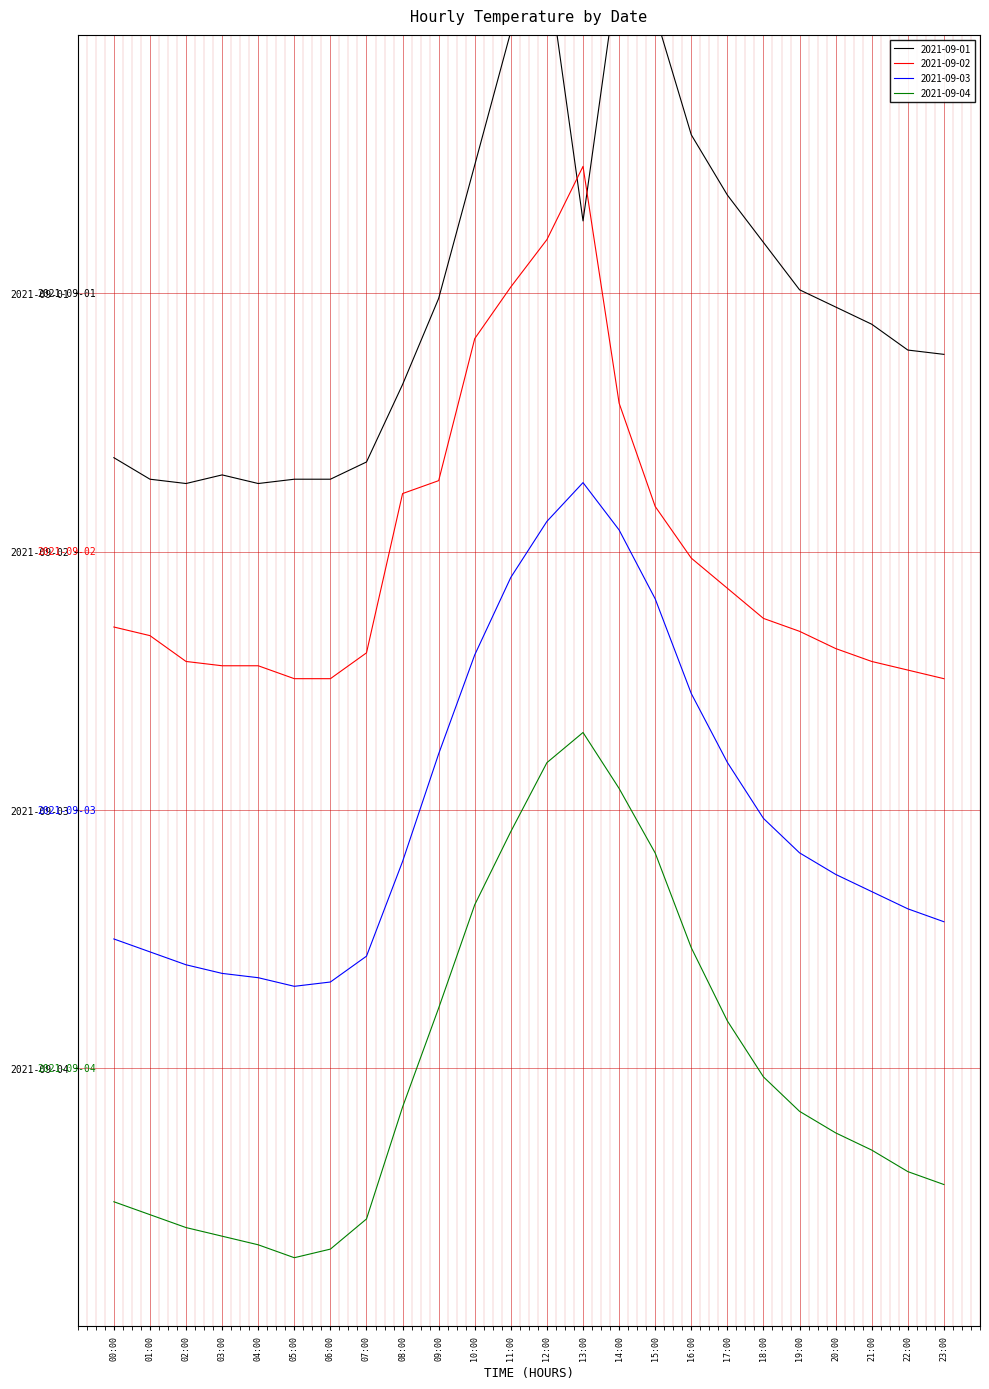

Reading right to left, list all the values displayed in this chart.

2021-09-01: 23:00=16.6	22:00=16.7	21:00=17.3	20:00=17.7	19:00=18.1	18:00=19.2	17:00=20.3	16:00=21.7	15:00=24.5	14:00=25.7	13:00=19.7	12:00=25.7	11:00=24.1	10:00=21.0	09:00=17.9	08:00=15.9	07:00=14.1	06:00=13.7	05:00=13.7	04:00=13.6	03:00=13.8	02:00=13.6	01:00=13.7	00:00=14.2
2021-09-02: 23:00=9.0	22:00=9.2	21:00=9.4	20:00=9.7	19:00=10.1	18:00=10.4	17:00=11.1	16:00=11.8	15:00=13.0	14:00=15.4	13:00=20.9	12:00=19.2	11:00=18.1	10:00=16.9	09:00=13.6	08:00=13.3	07:00=9.6	06:00=9.0	05:00=9.0	04:00=9.3	03:00=9.3	02:00=9.4	01:00=10.0	00:00=10.2
2021-09-03: 23:00=3.4	22:00=3.7	21:00=4.1	20:00=4.5	19:00=5.0	18:00=5.8	17:00=7.1	16:00=8.7	15:00=10.9	14:00=12.5	13:00=13.6	12:00=12.7	11:00=11.4	10:00=9.6	09:00=7.3	08:00=4.8	07:00=2.6	06:00=2.0	05:00=1.9	04:00=2.1	03:00=2.2	02:00=2.4	01:00=2.7	00:00=3.0
2021-09-04: 23:00=-2.7	22:00=-2.4	21:00=-1.9	20:00=-1.5	19:00=-1.0	18:00=-0.2	17:00=1.1	16:00=2.8	15:00=5.0	14:00=6.5	13:00=7.8	12:00=7.1	11:00=5.5	10:00=3.8	09:00=1.4	08:00=-0.9	07:00=-3.5	06:00=-4.2	05:00=-4.4	04:00=-4.1	03:00=-3.9	02:00=-3.7	01:00=-3.4	00:00=-3.1